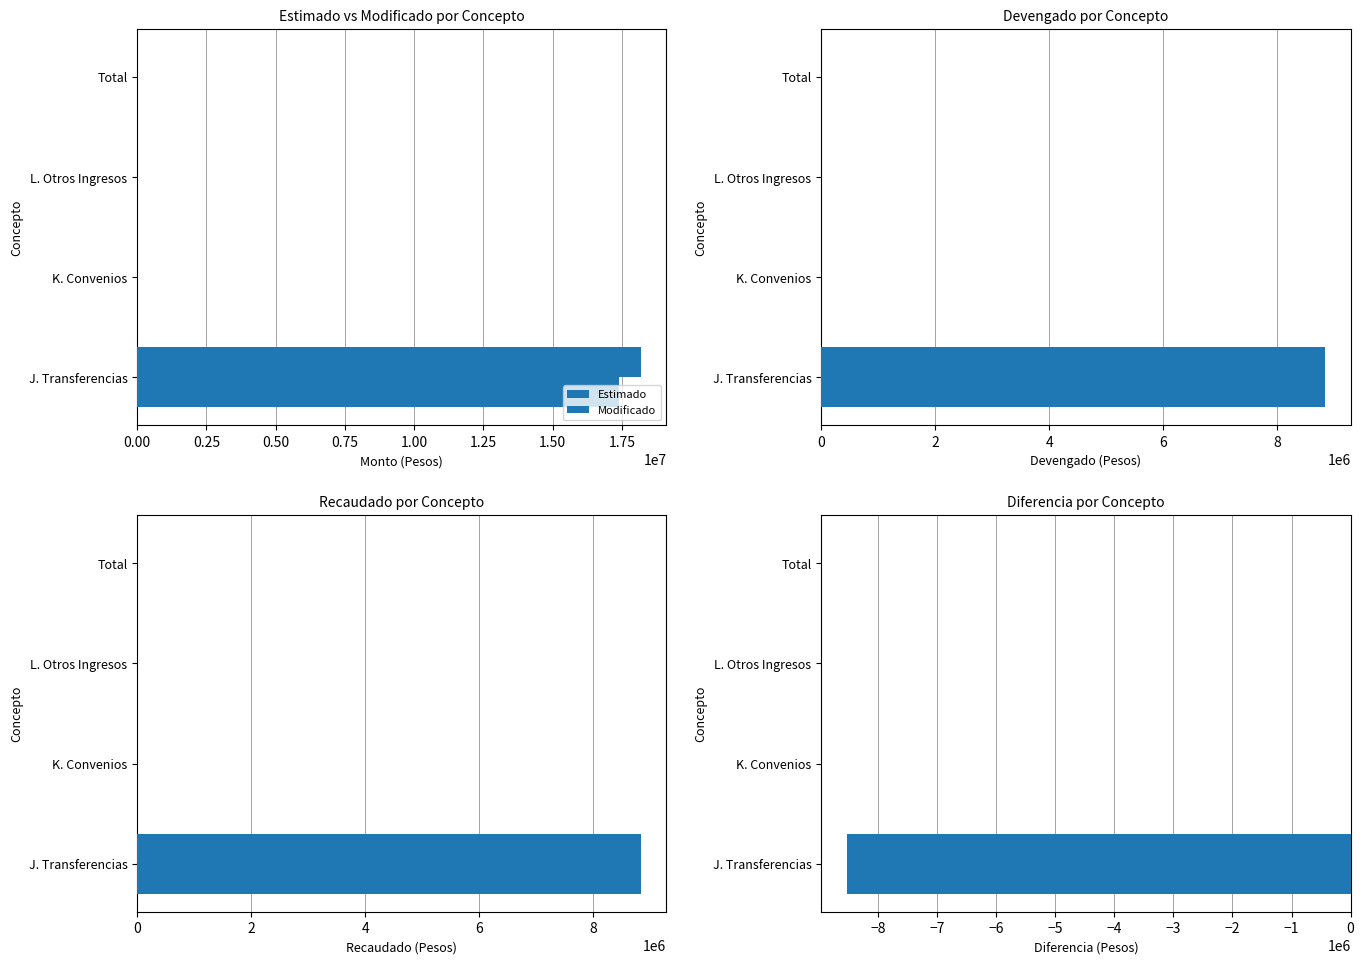

What is the difference between the maximum and minimum values in the Recaudado series?

8842106